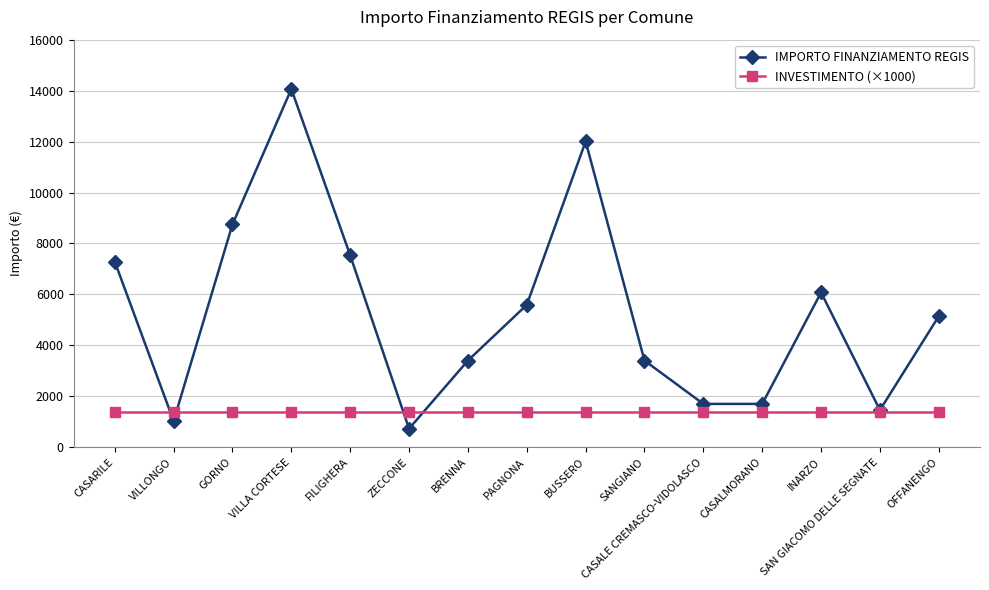

How many lines are shown in the chart?

2